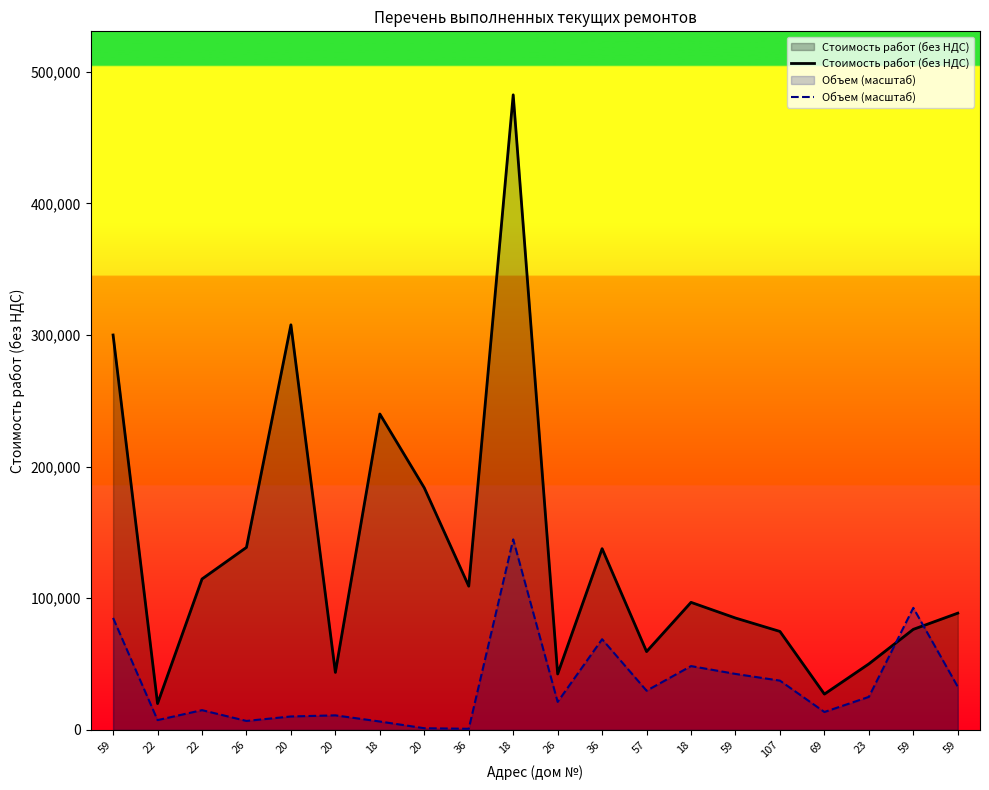

True or false: Стоимость работ (без НДС) has more than 1 points higher than both neighbors.

True